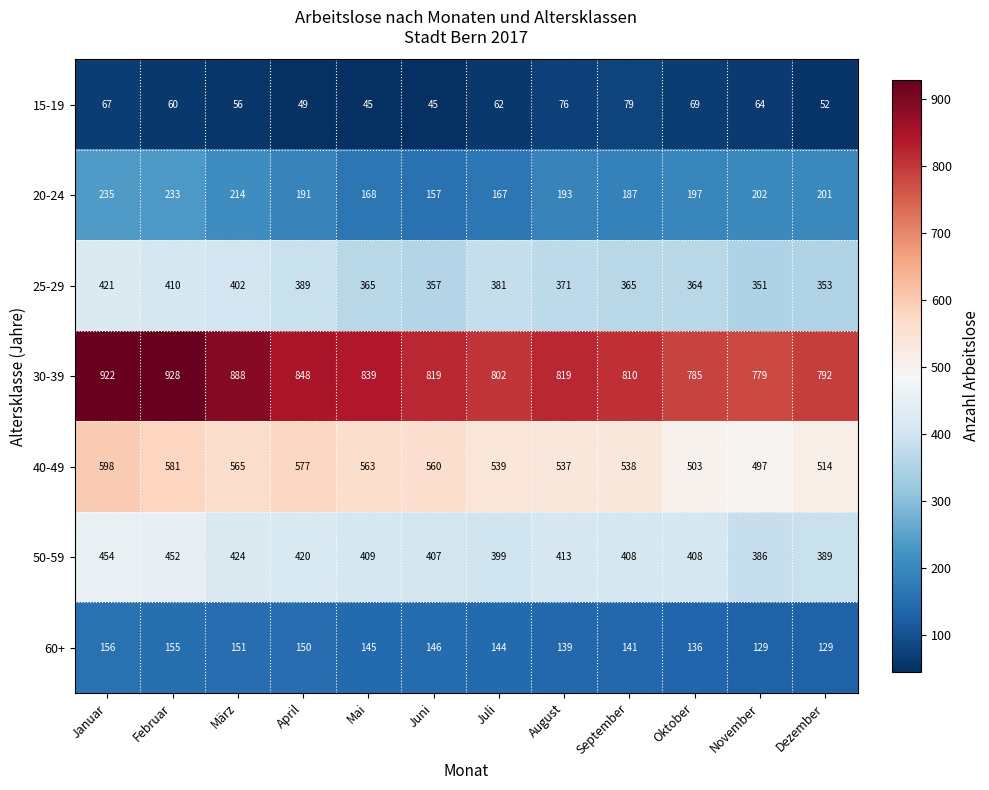

List the series in order of their peak value, lowest first.

15-19, 60+, 20-24, 25-29, 50-59, 40-49, 30-39